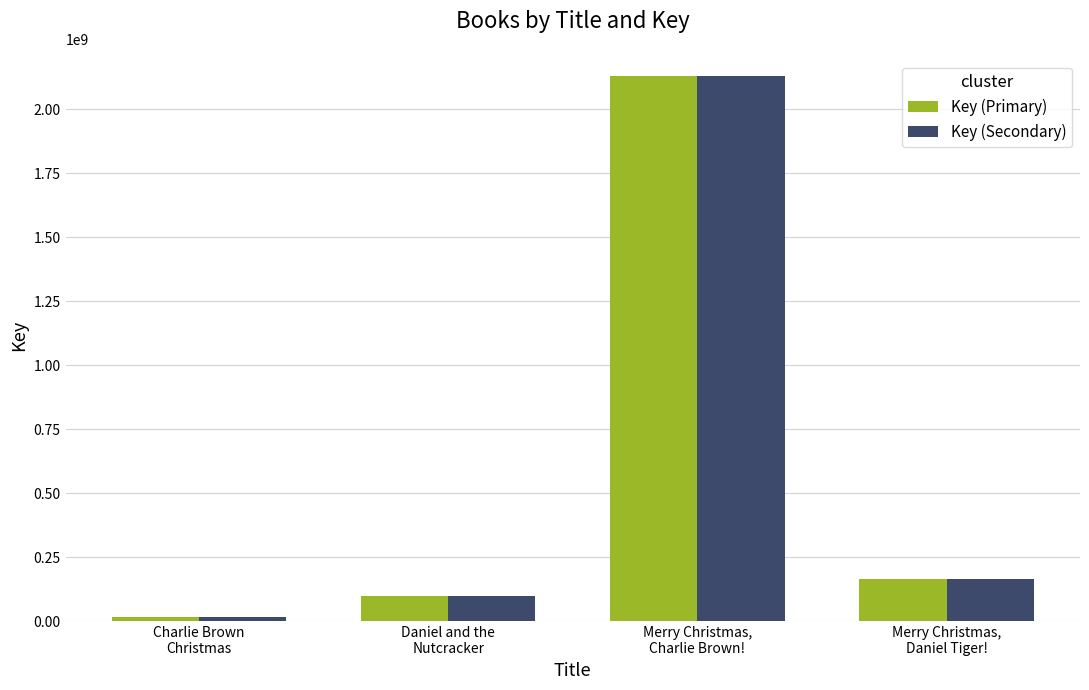

Rank the categories by Key (Primary) value from highest to lowest.

Merry Christmas,
Charlie Brown!, Merry Christmas,
Daniel Tiger!, Daniel and the
Nutcracker, Charlie Brown
Christmas